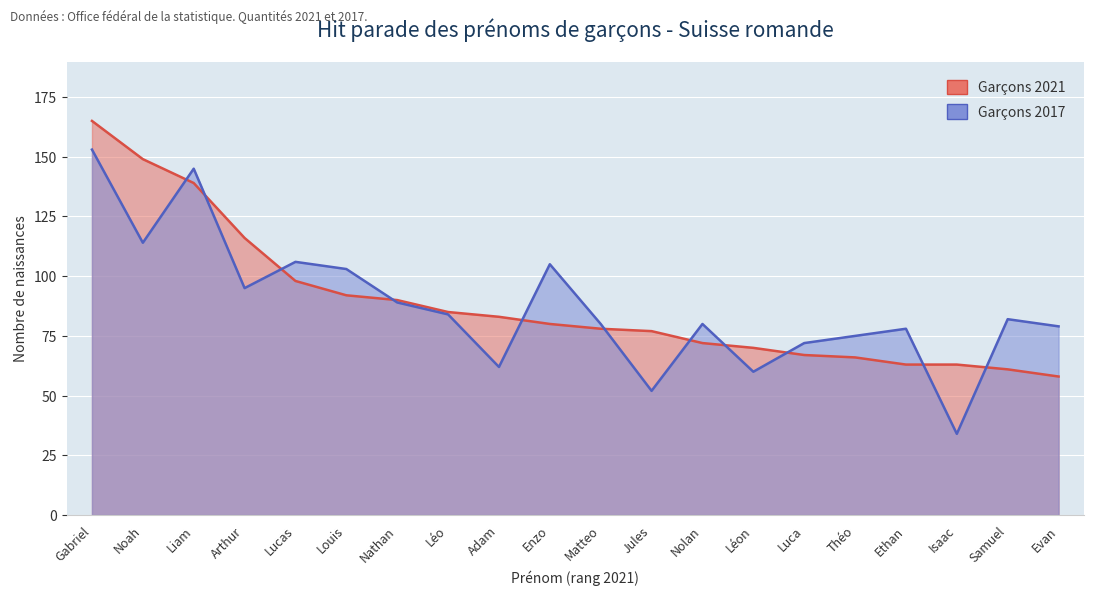

The Garçons 2017 series shows 143 at Samuel. True or false?

False